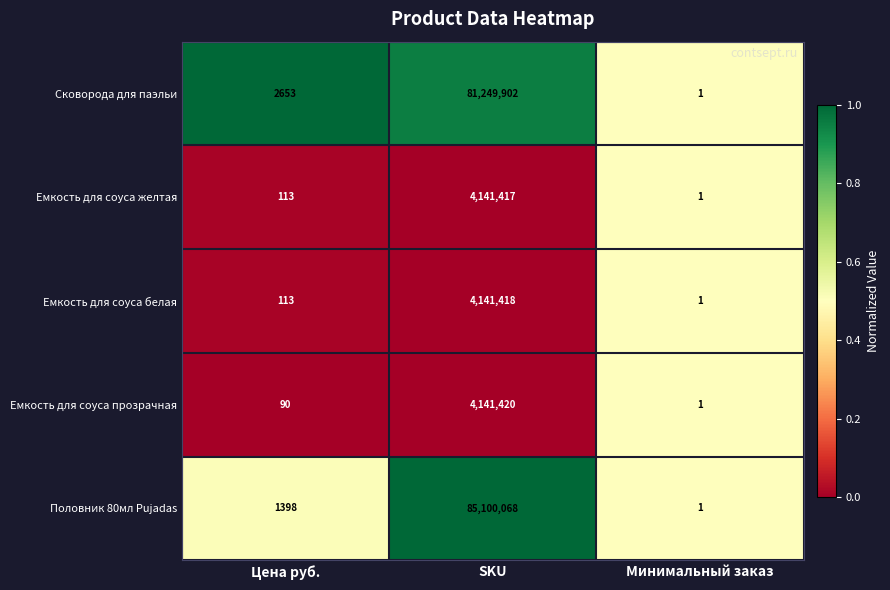

Which series has the largest range (max minus min)?

Половник 80мл Pujadas